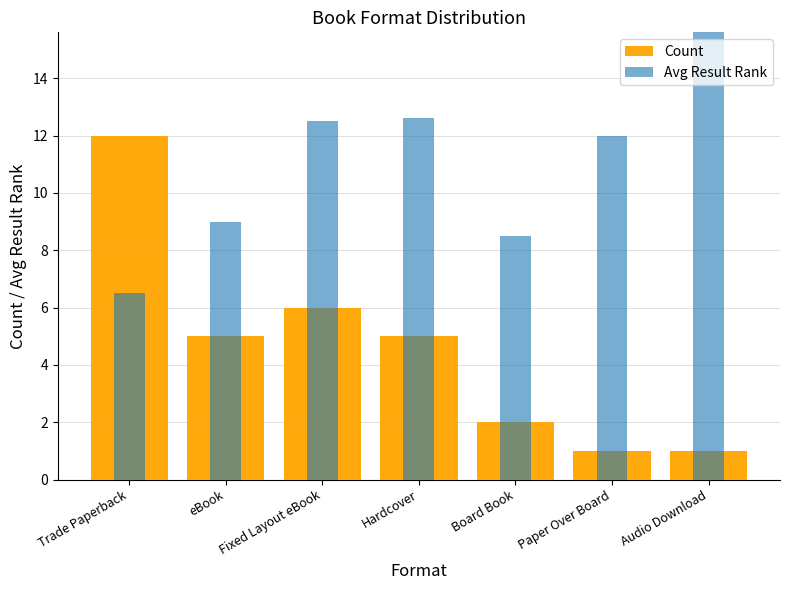

Rank the series at Fixed Layout eBook from highest to lowest value.

Avg Result Rank, Count